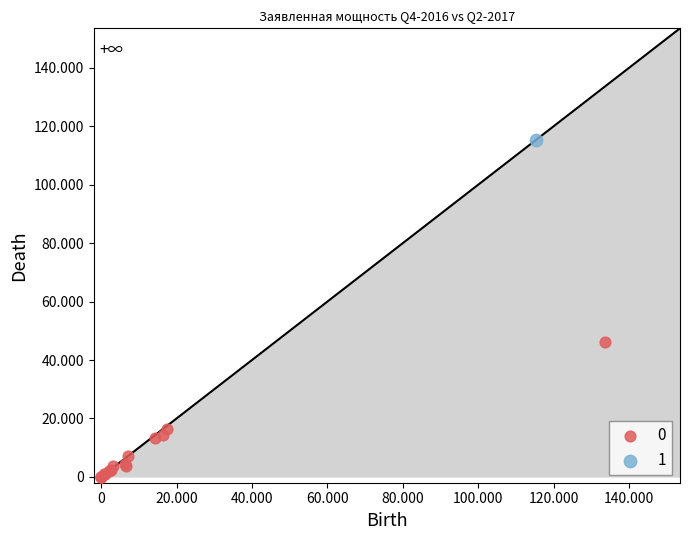

What are all the series names shown in the legend?

0, 1